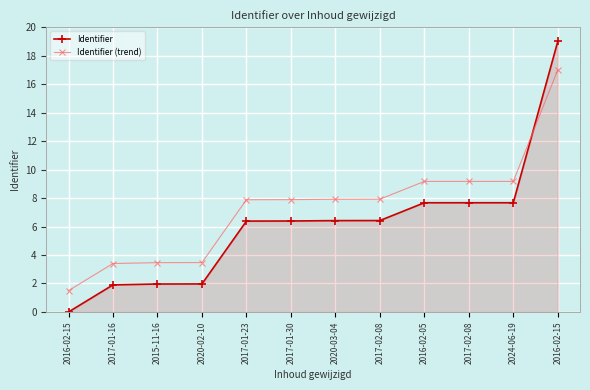

What is the label of the 2nd point from the left?

2017-01-16